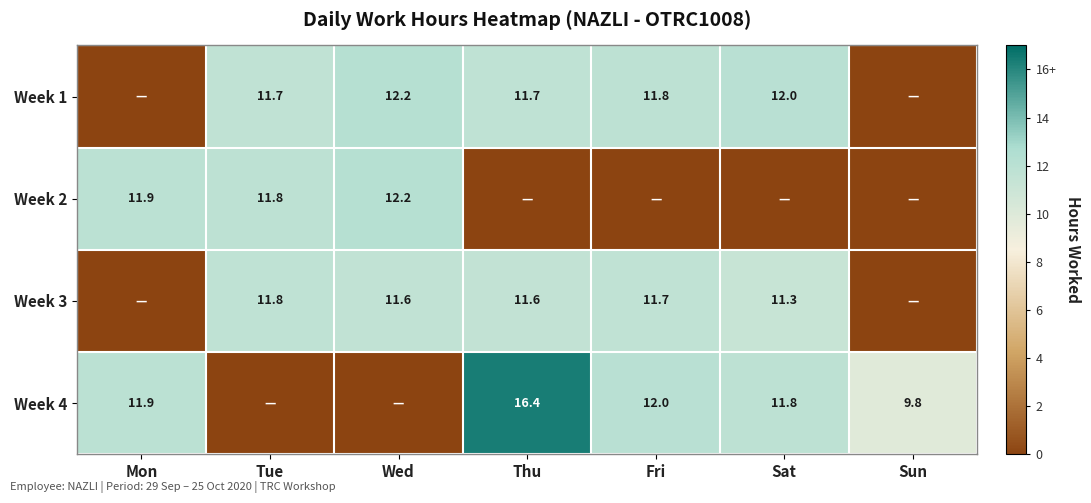

The value of Week 1 at Tue is 11.7. True or false?

True